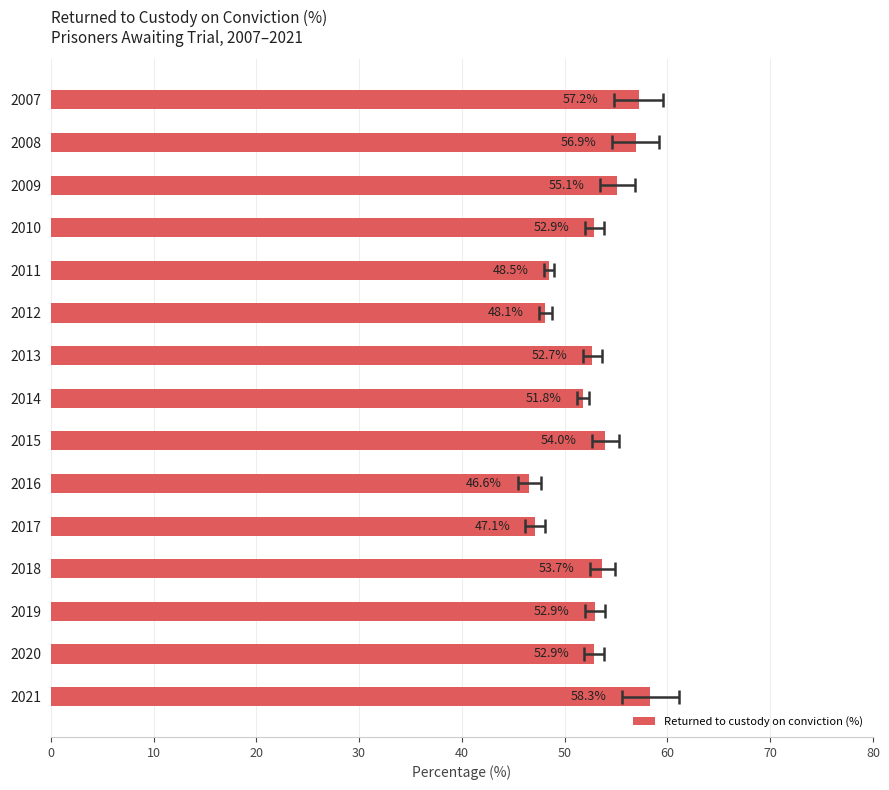

Reading right to left, extract all data points from this chart.

57.2	56.9	55.1	52.9	48.5	48.1	52.7	51.8	54.0	46.6	47.1	53.7	52.9	52.9	58.3